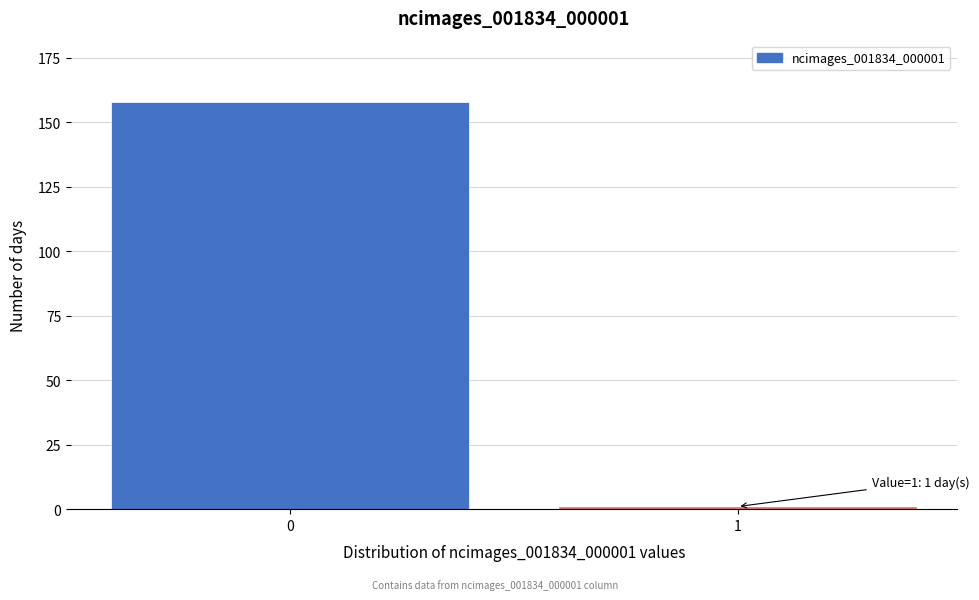

Reading left to right, extract all data points from this chart.

158	1